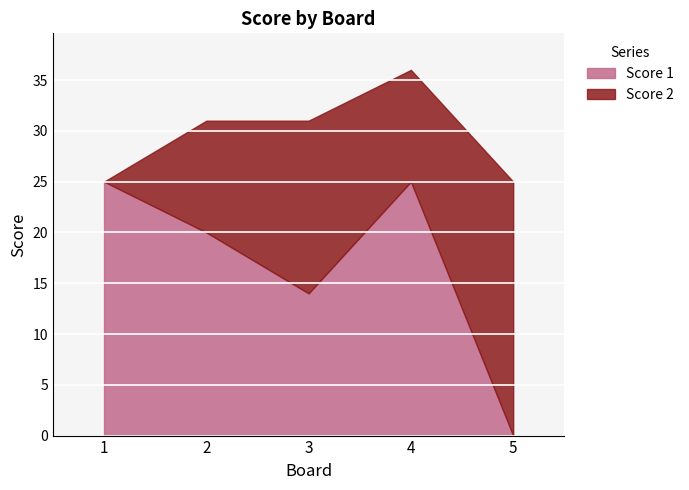

What is the total value across all series at 1?

25